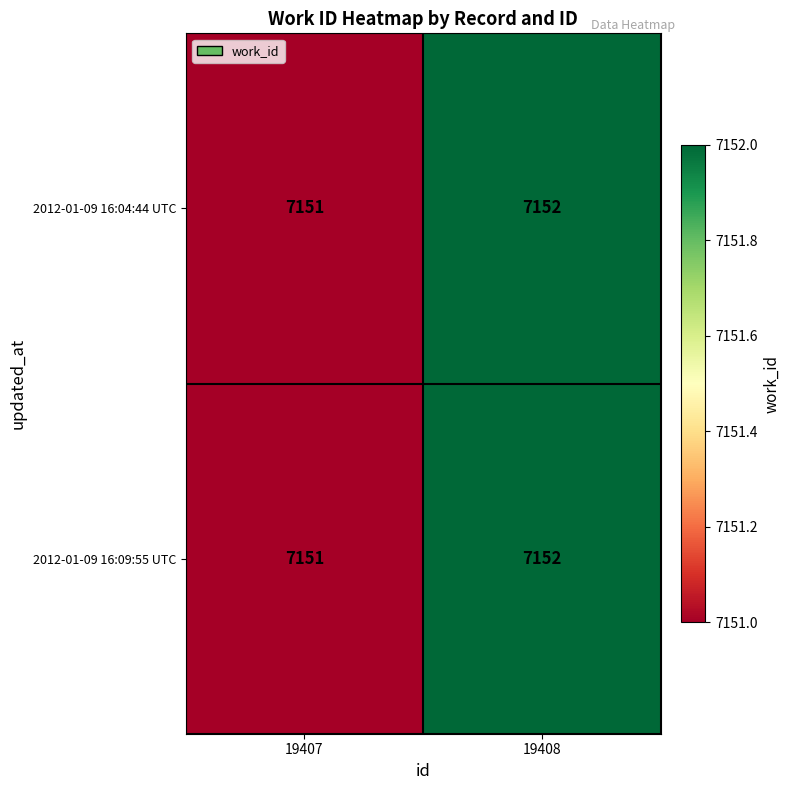

At which label is 2012-01-09 16:09:55 UTC closest to 7151?

19407